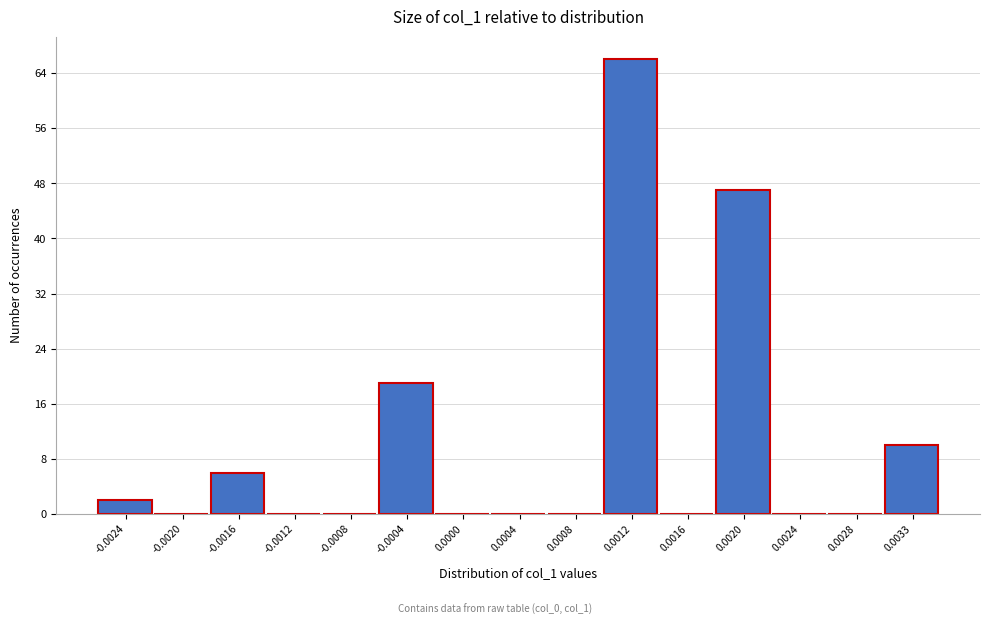

Reading left to right, transcribe all the data shown in this chart.

-0.0024=2	-0.0020=0	-0.0016=6	-0.0012=0	-0.0008=0	-0.0004=19	0.0000=0	0.0004=0	0.0008=0	0.0012=66	0.0016=0	0.0020=47	0.0024=0	0.0028=0	0.0033=10